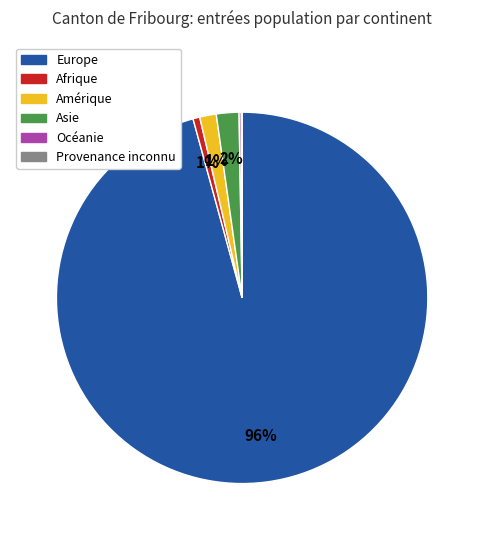

Combined, do Afrique and Asie account for over 50%?

No